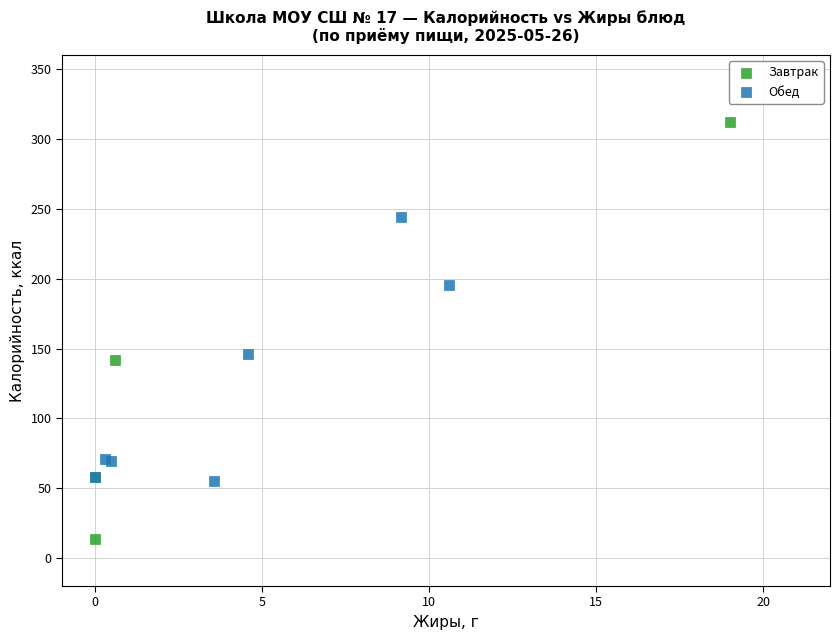

Which series reaches the maximum Y coordinate?

Завтрак